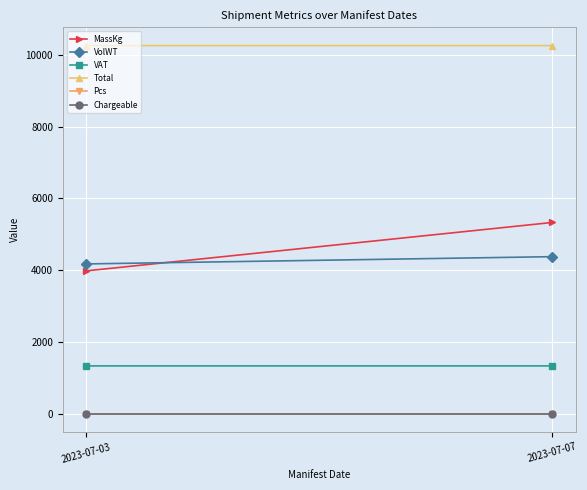

The value of Chargeable at 2023-07-03 is 9.0. True or false?

True